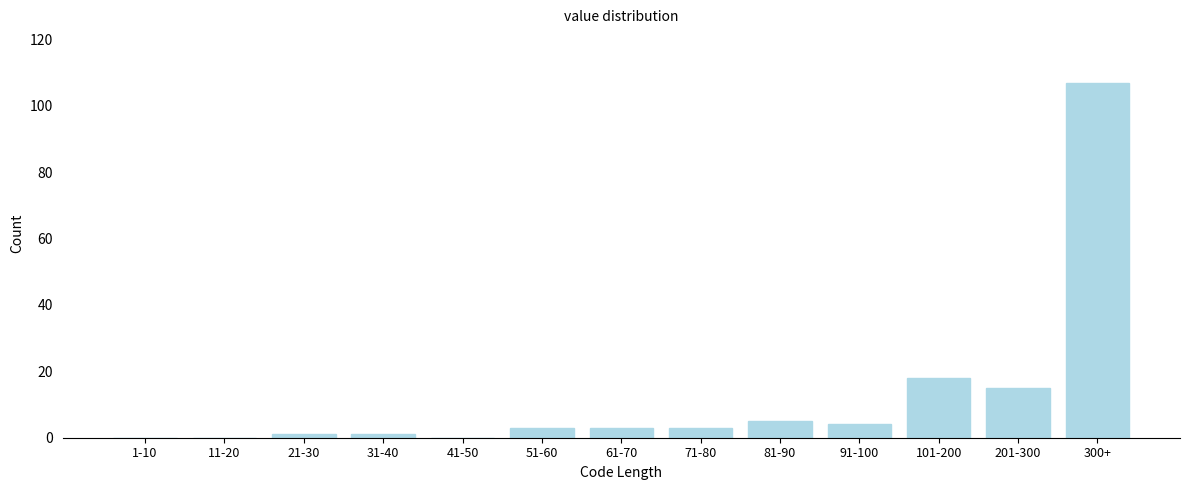

Reading right to left, transcribe all the data shown in this chart.

300+=107	201-300=15	101-200=18	91-100=4	81-90=5	71-80=3	61-70=3	51-60=3	41-50=0	31-40=1	21-30=1	11-20=0	1-10=0